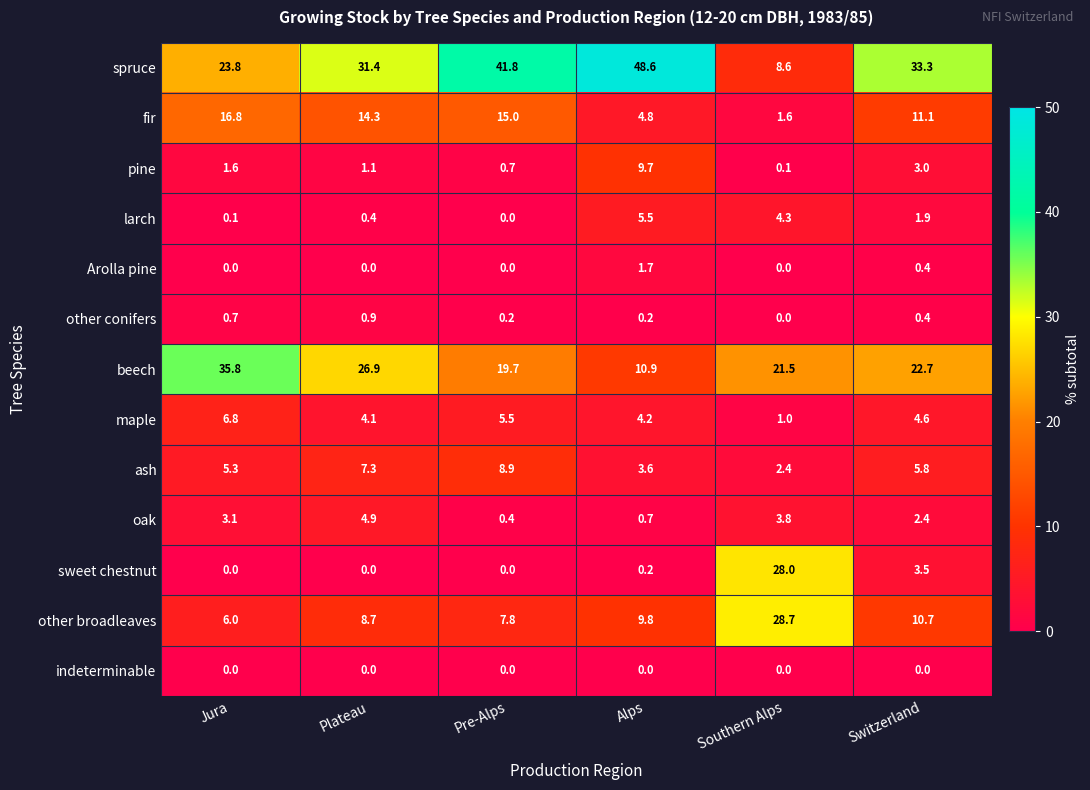

Between Alps and Switzerland, which series saw the biggest shift?

spruce